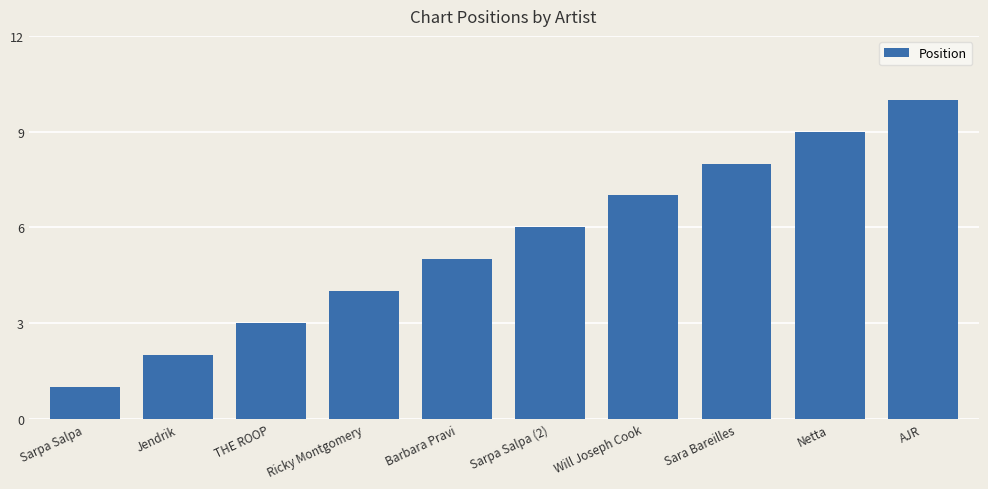

The value at THE ROOP is 4. True or false?

False